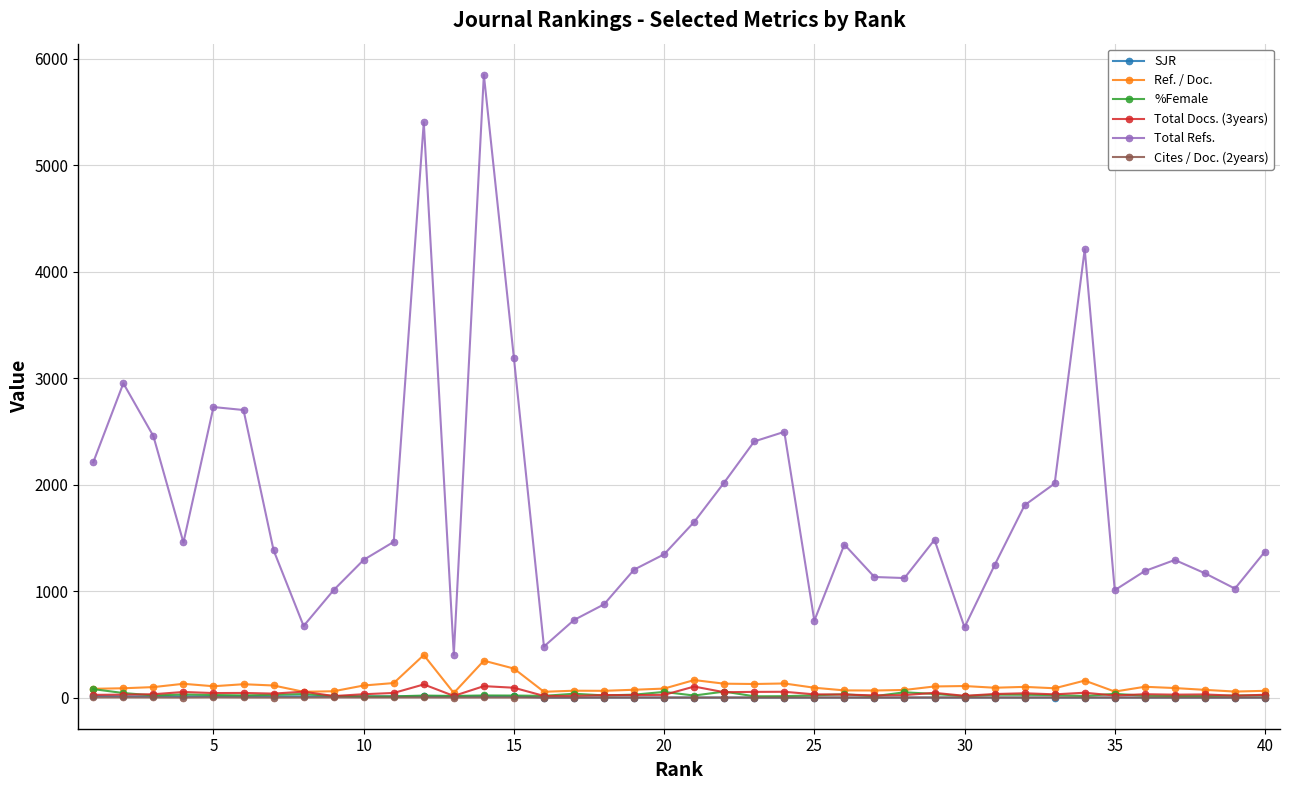

In %Female, how many points are lower than both neighbors (excluding endpoints)?

12